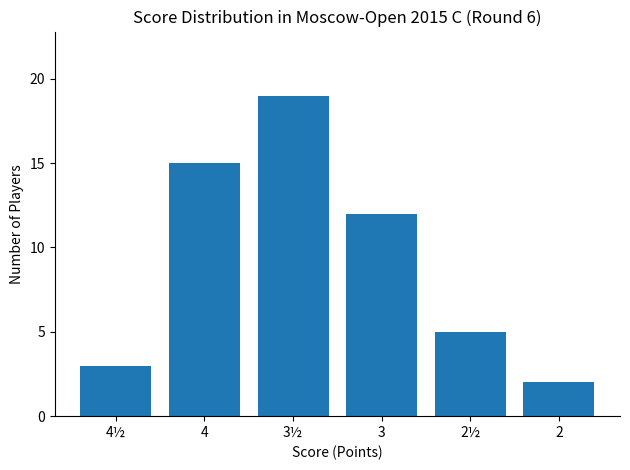

What is the difference between the maximum and minimum values?

17